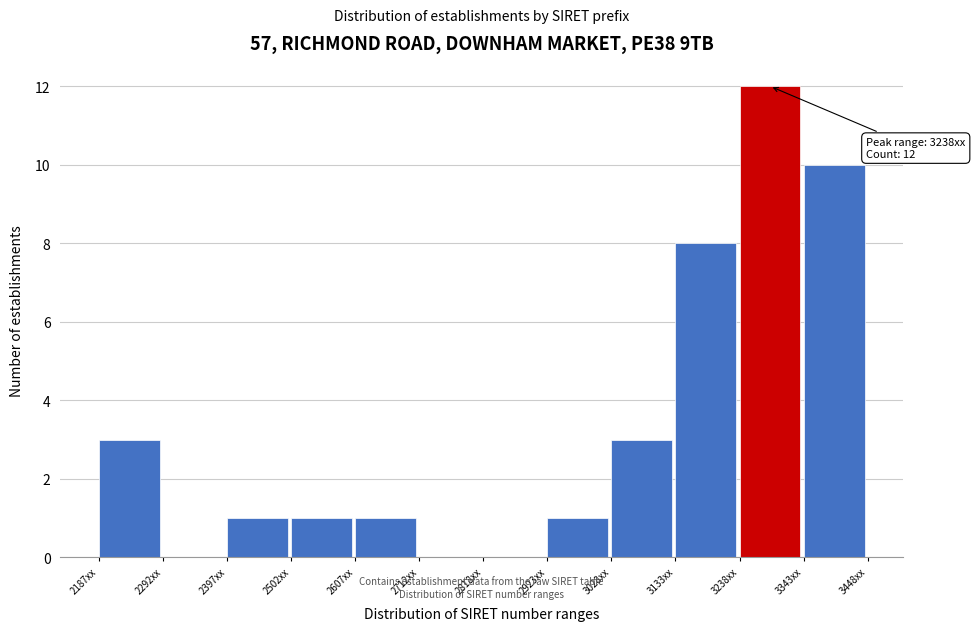

Reading left to right, what are all the values shown in this chart?

2187xx=3	2292xx=0	2397xx=1	2502xx=1	2607xx=1	2712xx=0	2818xx=0	2923xx=1	3028xx=3	3133xx=8	3238xx=12	3343xx=10